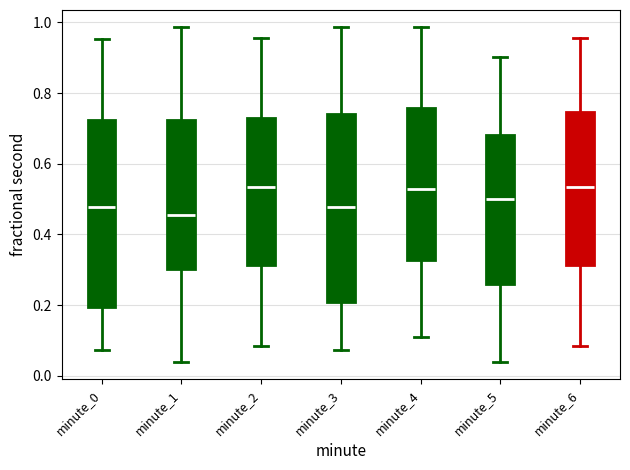

Where does the upper whisker of the box for minute_4 end on the y-axis? The values are not printed on the chart, so give them approximately, as read against the axis.

0.98